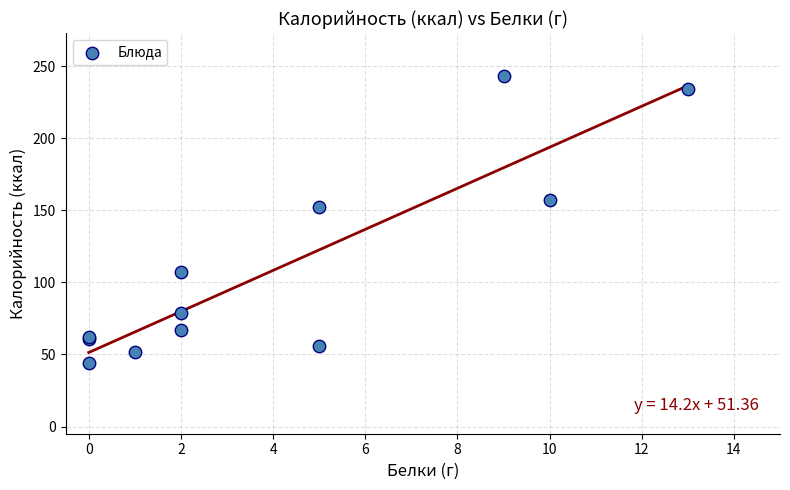

What Y value in the scatter plot is closest to 143?

152